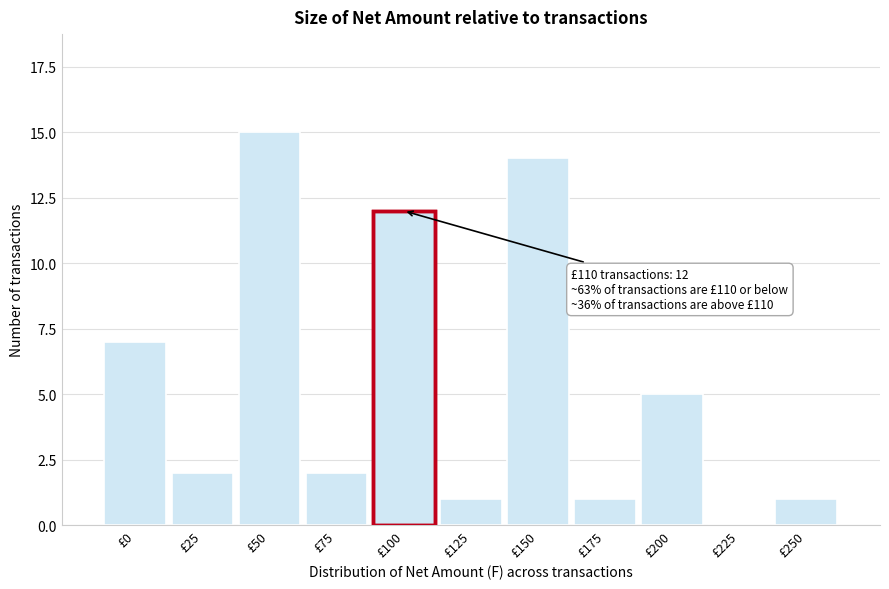

Reading left to right, what are all the values shown in this chart?

£0=7	£25=2	£50=15	£75=2	£100=12	£125=1	£150=14	£175=1	£200=5	£225=0	£250=1